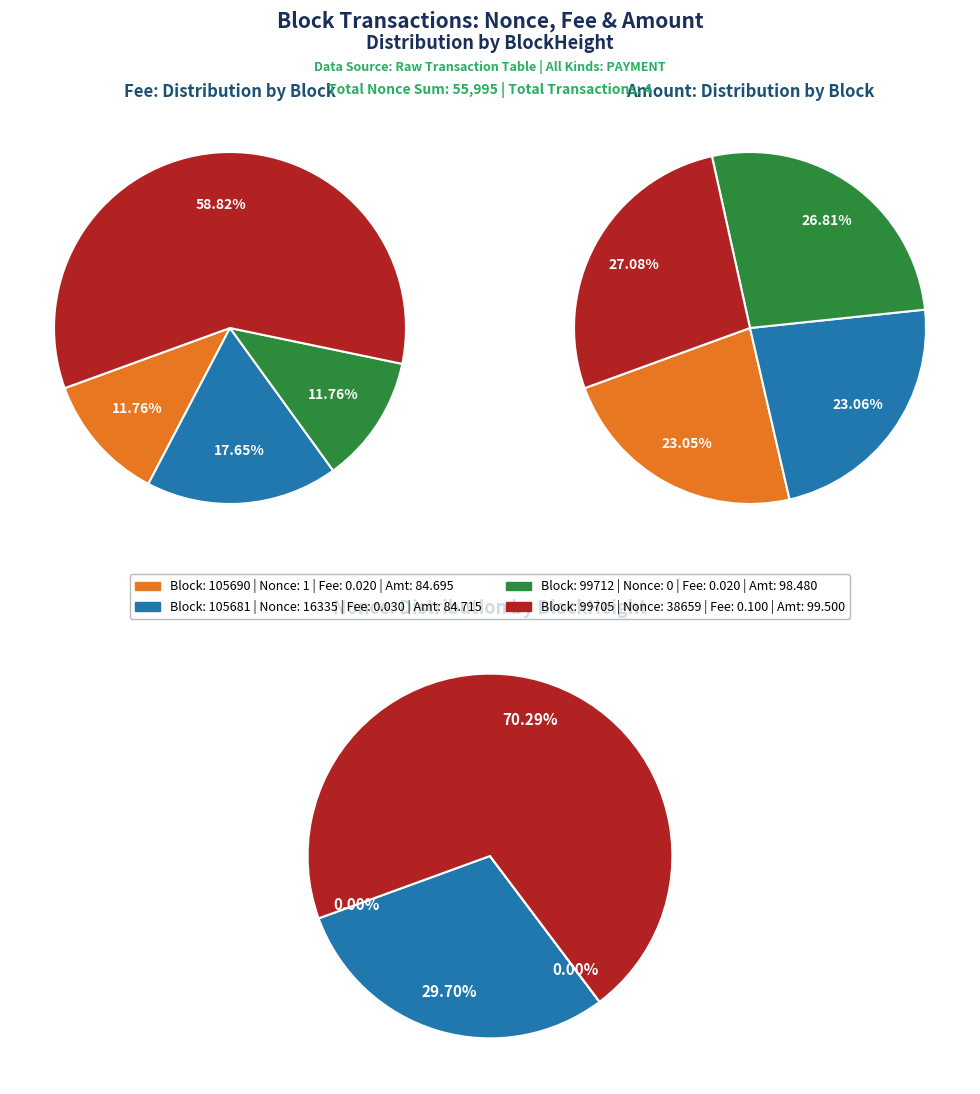

How many segments does this pie chart have?

4